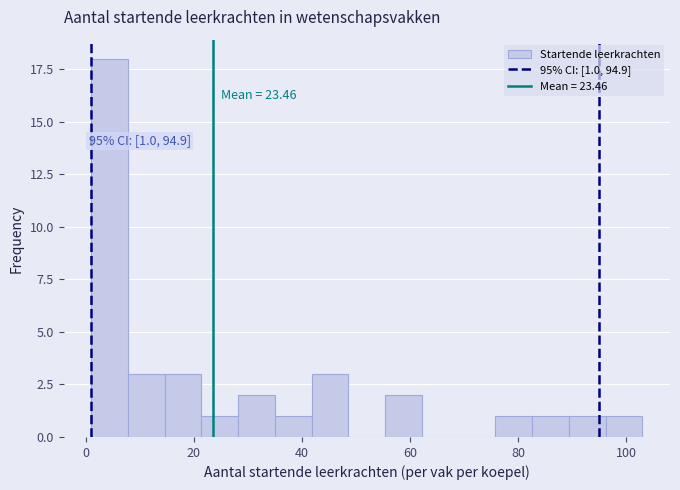

Around what value on the x-axis is the tallest bar? Give the approximate position of its centre, as read against the axis.

4